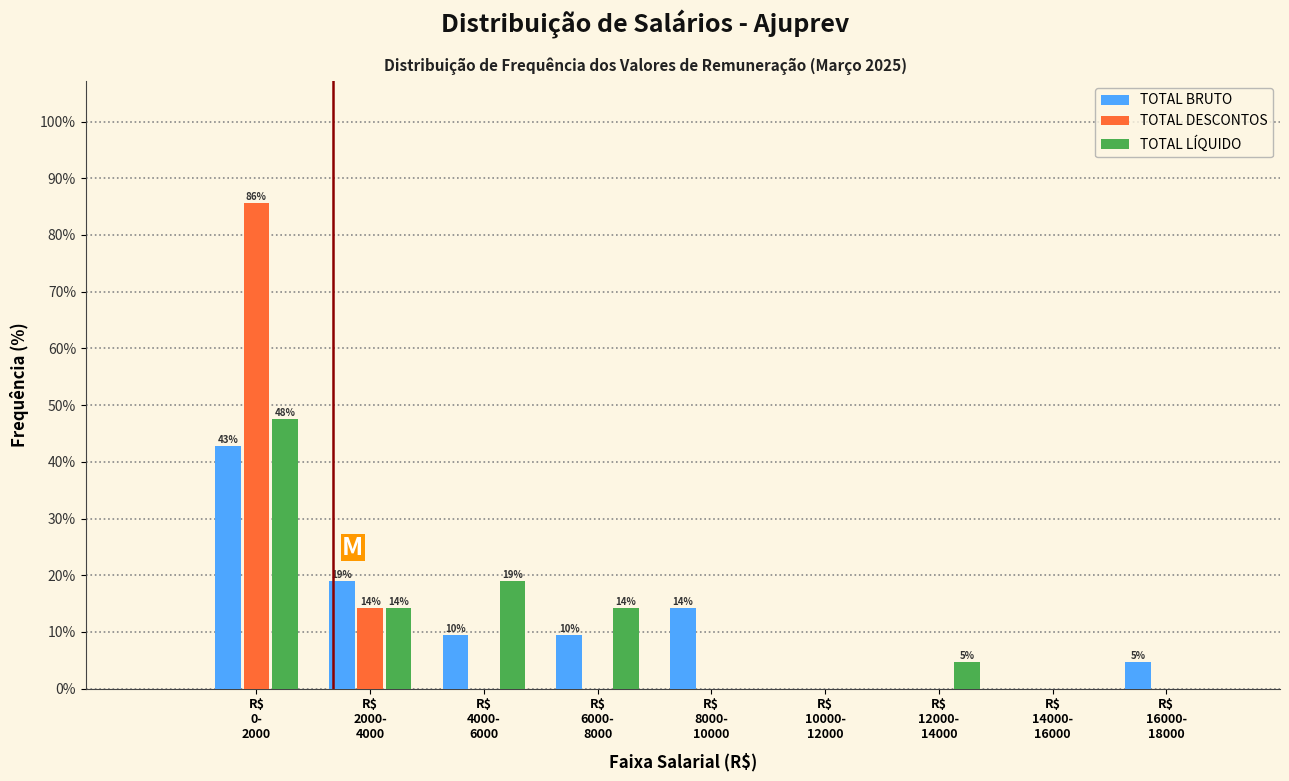

What is the maximum value shown in the chart?

85.7